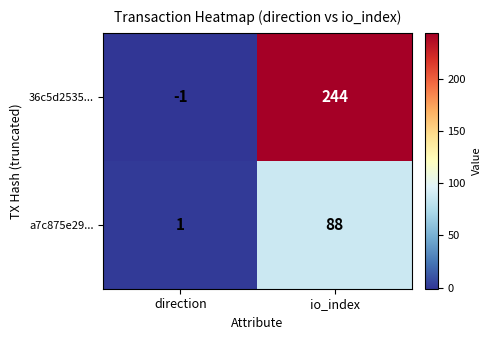

Which series changed the most between direction and io_index?

36c5d2535...